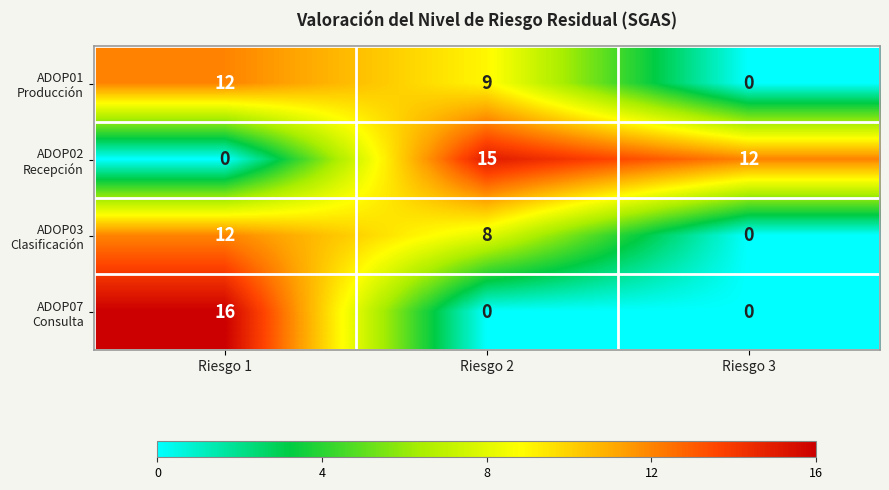

What is the total value across all series at Riesgo 1?

40